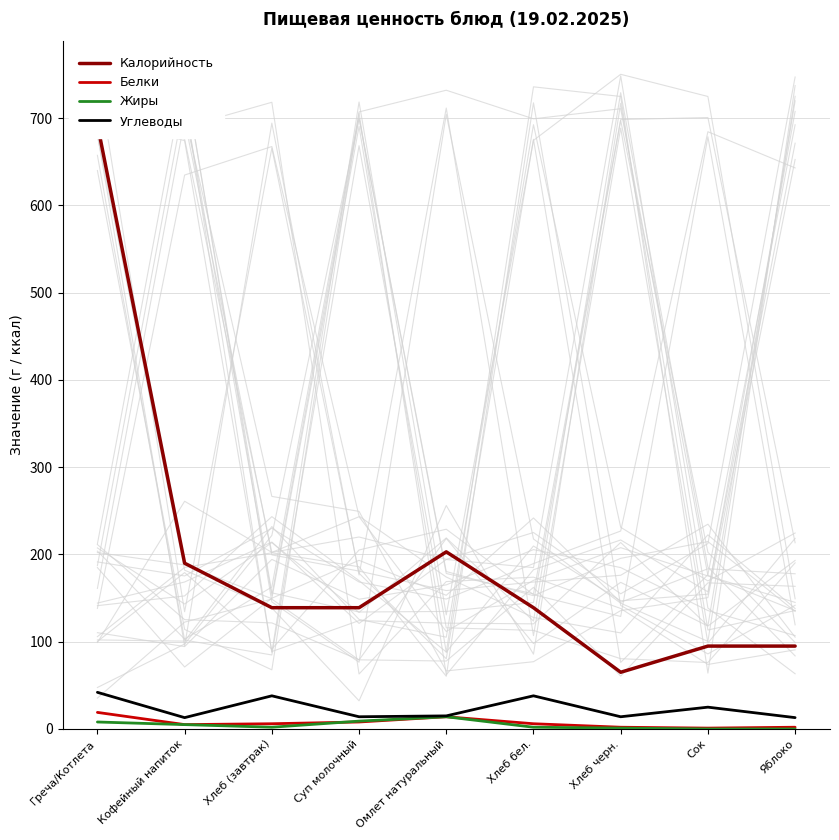

Reading left to right, what are all the values shown in this chart?

Калорийность: Греча/Котлета=693	Кофейный напиток=190	Хлеб (завтрак)=139	Суп молочный=139	Омлет натуральный=203	Хлеб бел.=139	Хлеб черн.=65	Сок=95	Яблоко=95
Белки: Греча/Котлета=19	Кофейный напиток=5	Хлеб (завтрак)=6	Суп молочный=8	Омлет натуральный=14	Хлеб бел.=6	Хлеб черн.=2	Сок=1	Яблоко=2
Жиры: Греча/Котлета=8	Кофейный напиток=5	Хлеб (завтрак)=2	Суп молочный=9	Омлет натуральный=14	Хлеб бел.=2	Хлеб черн.=1	Сок=0	Яблоко=0
Углеводы: Греча/Котлета=42	Кофейный напиток=13	Хлеб (завтрак)=38	Суп молочный=14	Омлет натуральный=15	Хлеб бел.=38	Хлеб черн.=14	Сок=25	Яблоко=13